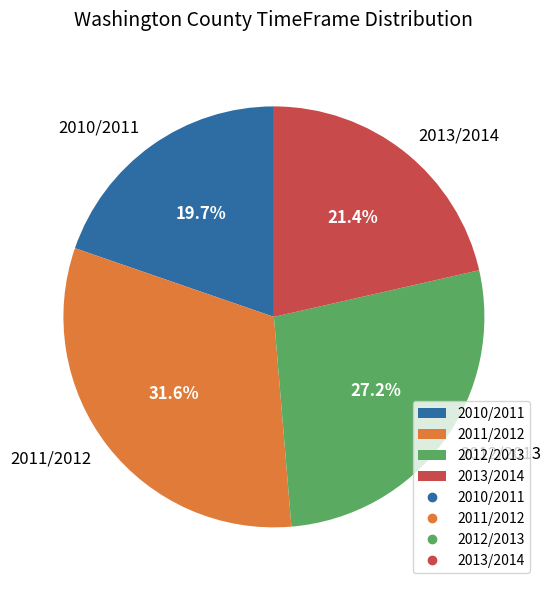

What portion of the pie excludes 2010/2011?

80.3%